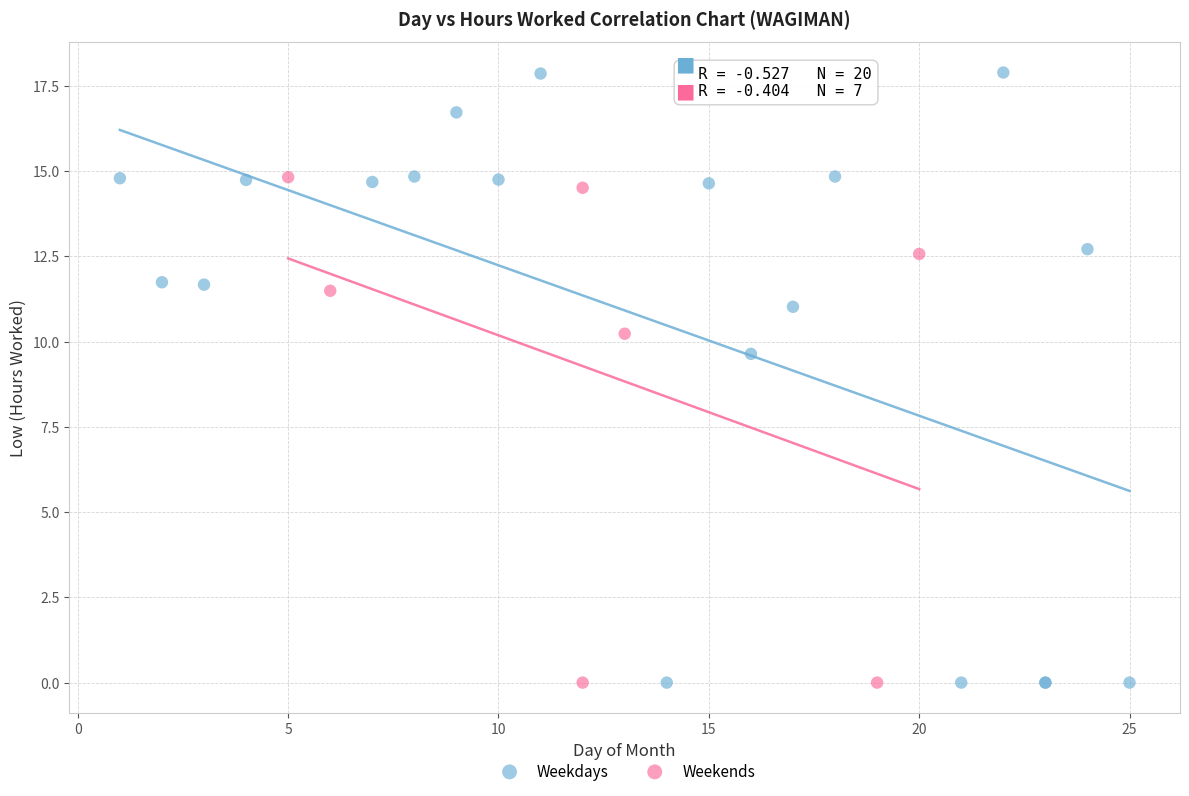

What are all the series names shown in the legend?

Weekdays, Weekends